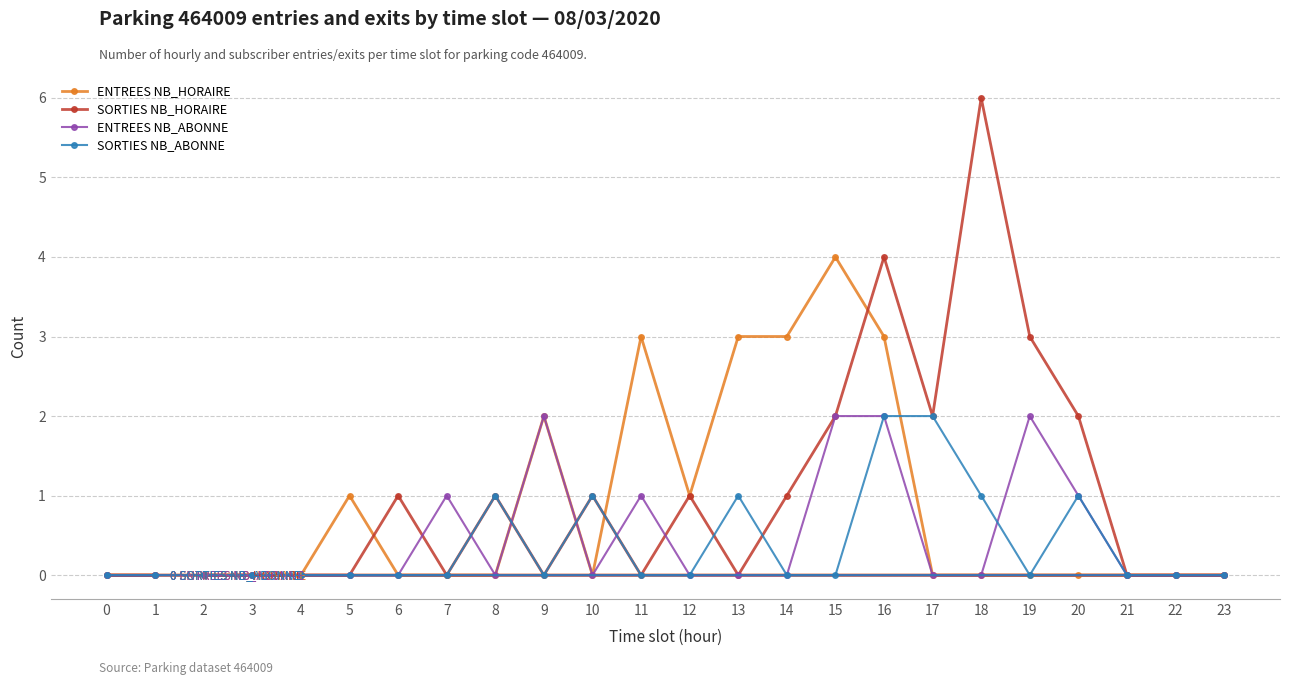

What is the value of the ENTREES NB_ABONNE point at the 21st from the left?

1